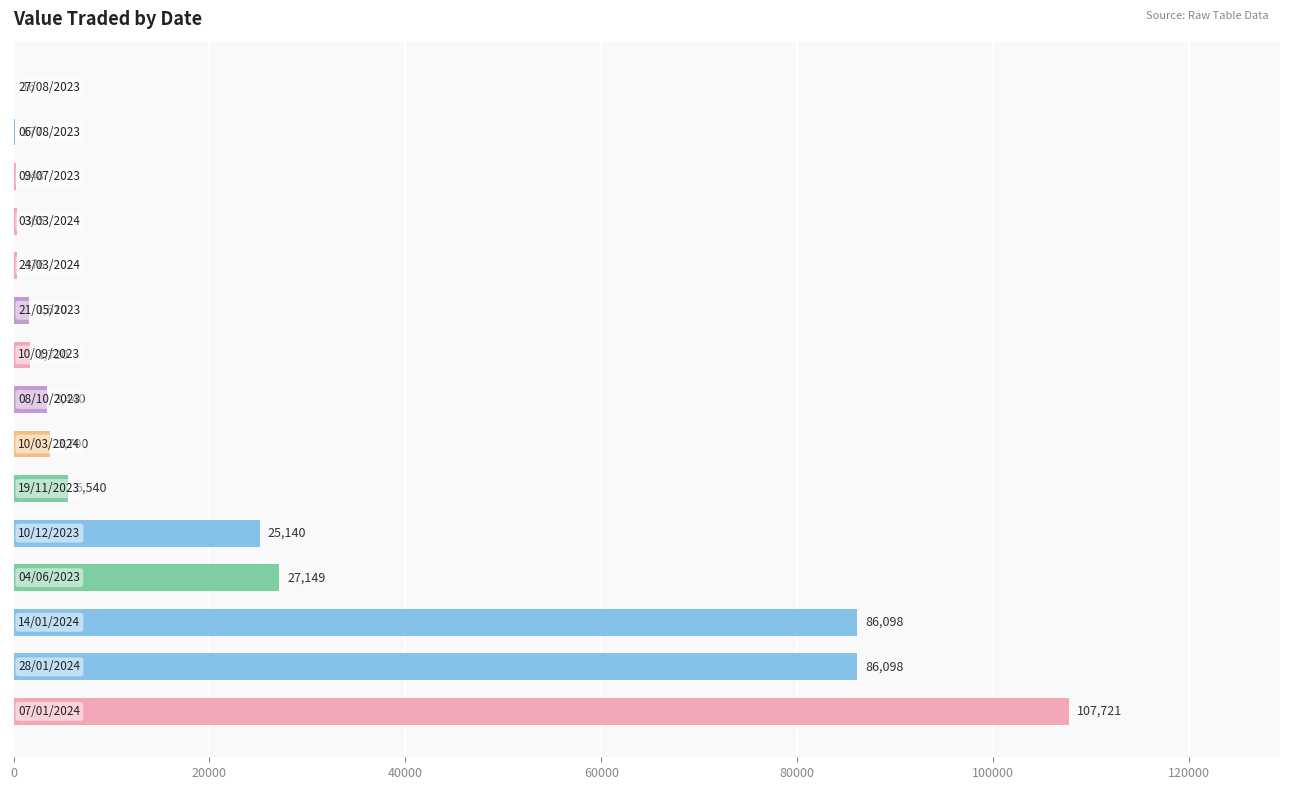

Does the chart contain stacked bars?

No